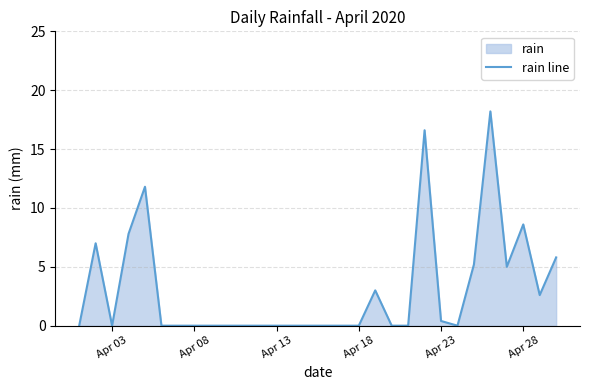

Reading left to right, extract all data points from this chart.

0.0	7.0	0.0	7.8	11.8	0.0	0.0	0.0	0.0	0.0	0.0	0.0	0.0	0.0	0.0	0.0	0.0	0.0	3.0	0.0	0.0	16.6	0.4	0.0	5.2	18.2	5.0	8.6	2.6	5.8